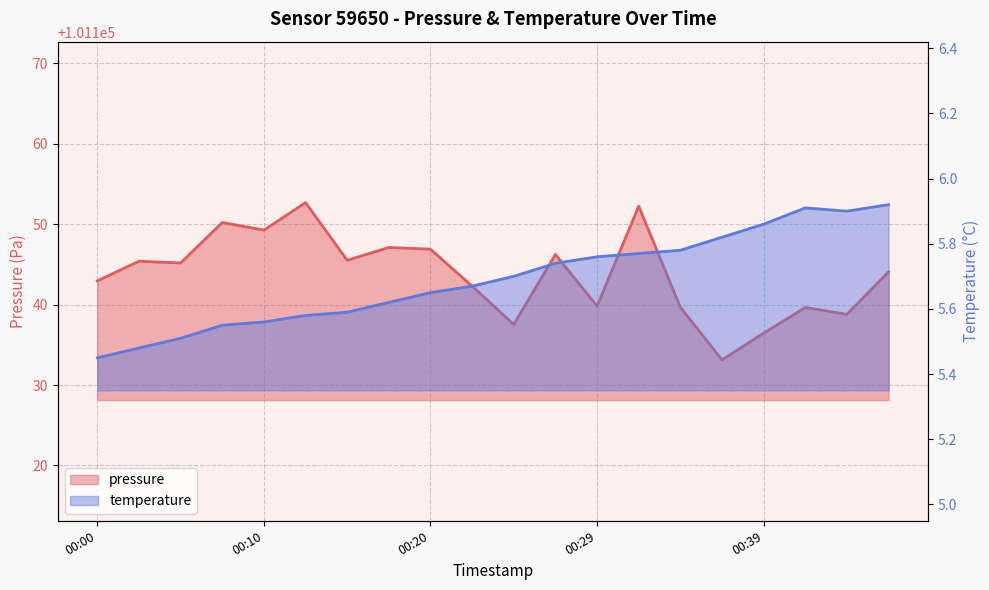

What is the difference between the highest and lowest values at 00:05?

101139.7